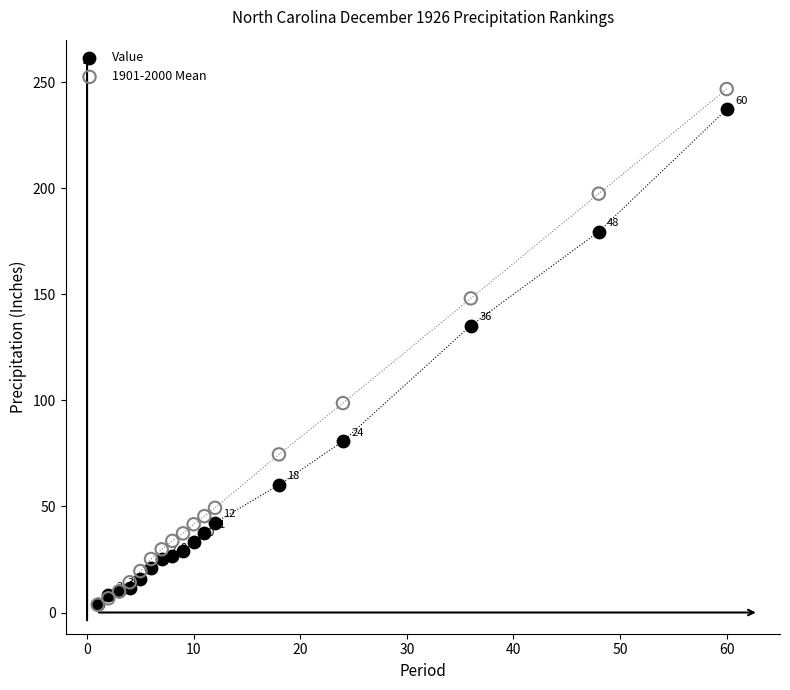

What are all the series names shown in the legend?

Value, 1901-2000 Mean